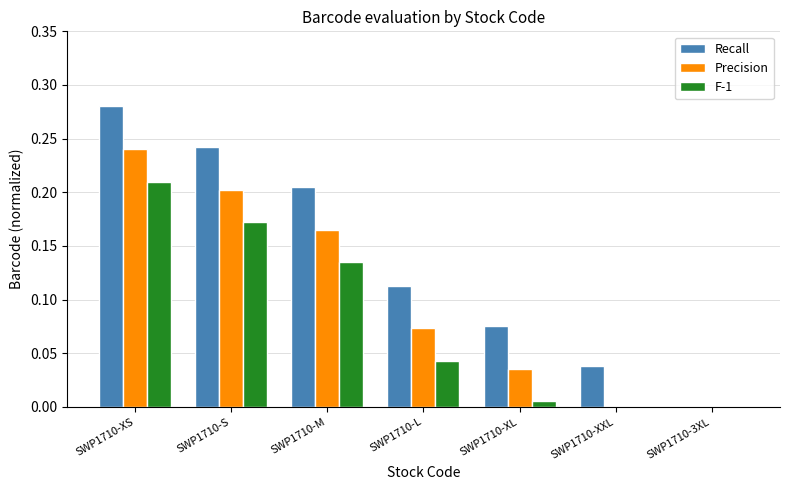

Which category has the highest value in the Recall series?

SWP1710-XS